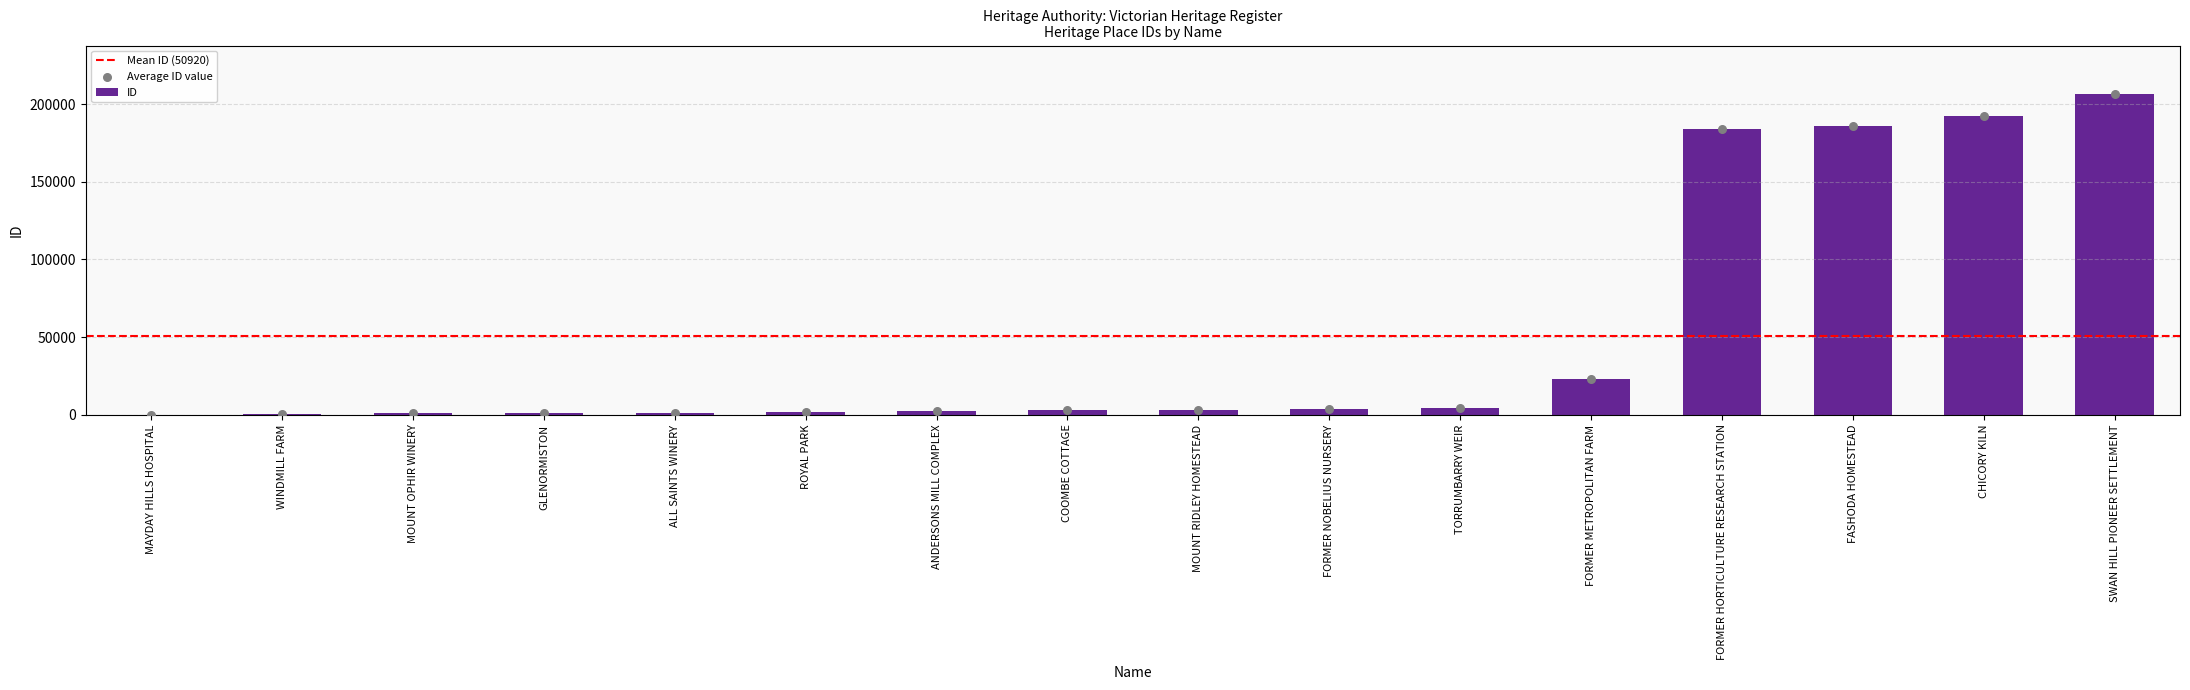

What is the change in value from FORMER NOBELIUS NURSERY to FASHODA HOMESTEAD?

+182537